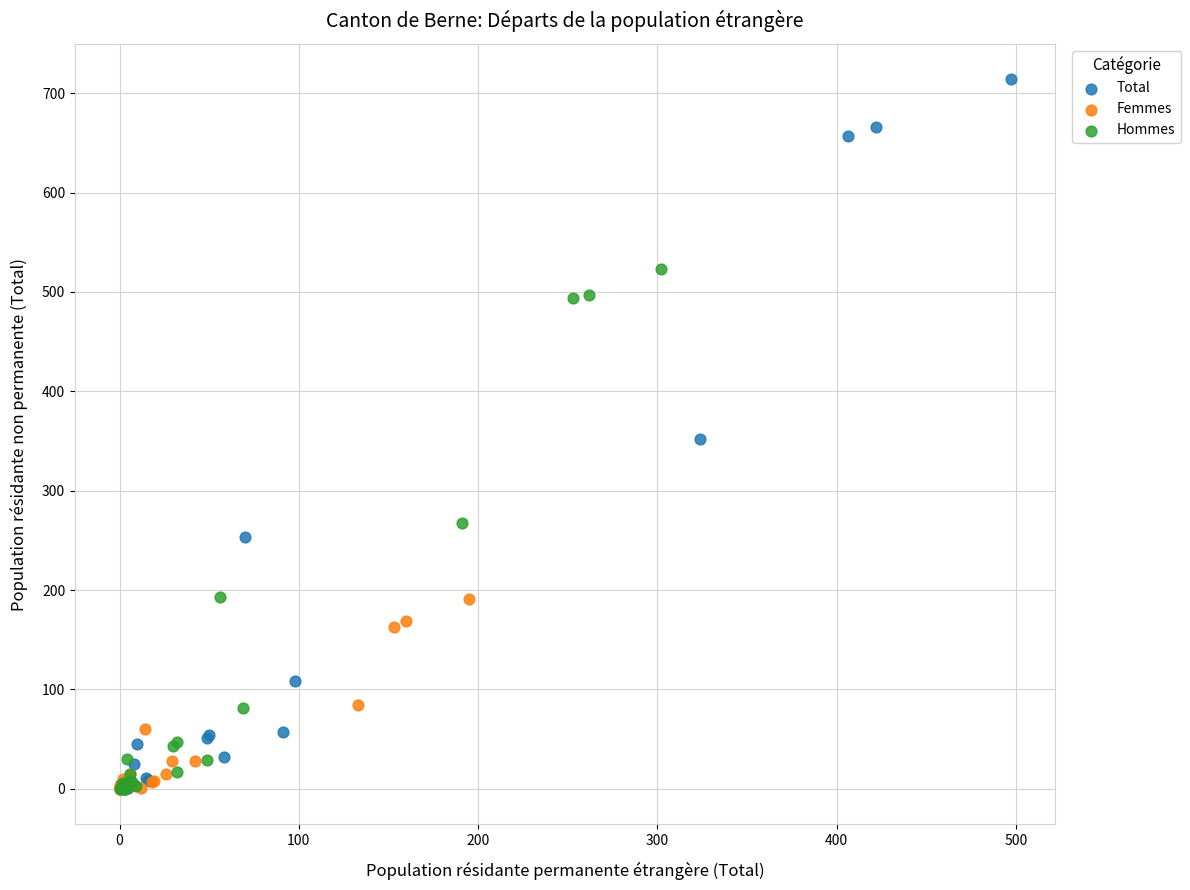

Which series has the largest Y range (max minus min)?

Total